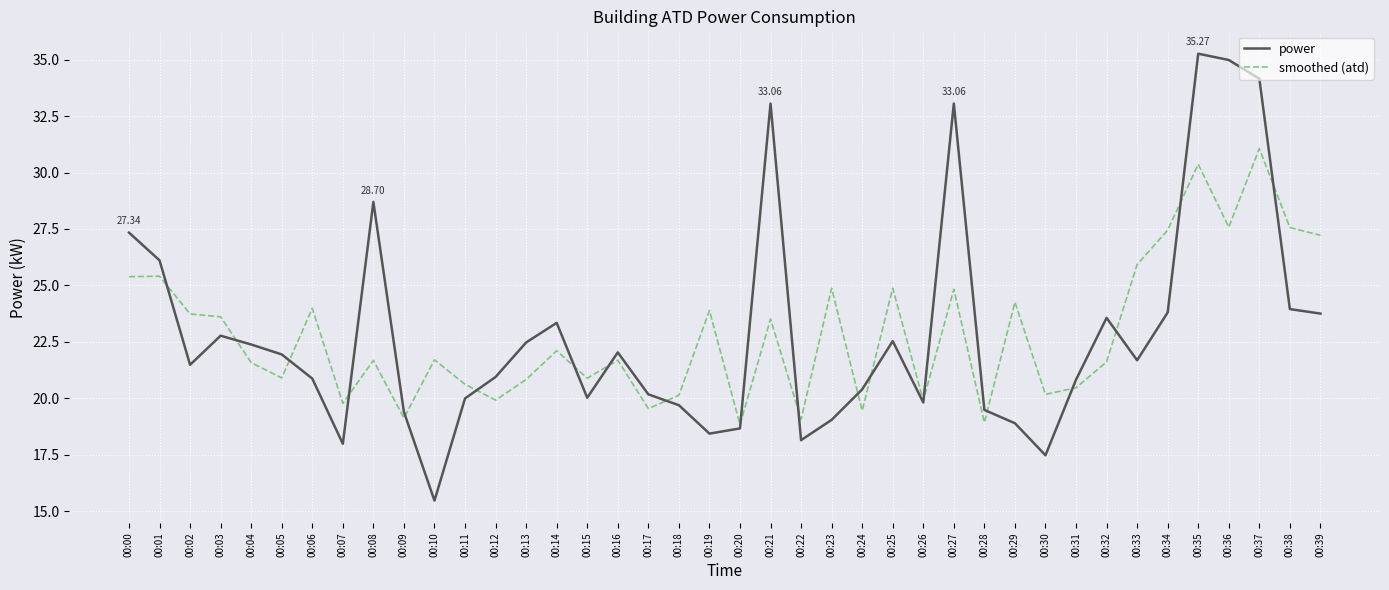

The smoothed (atd) series shows 19.1 at 00:09. True or false?

True